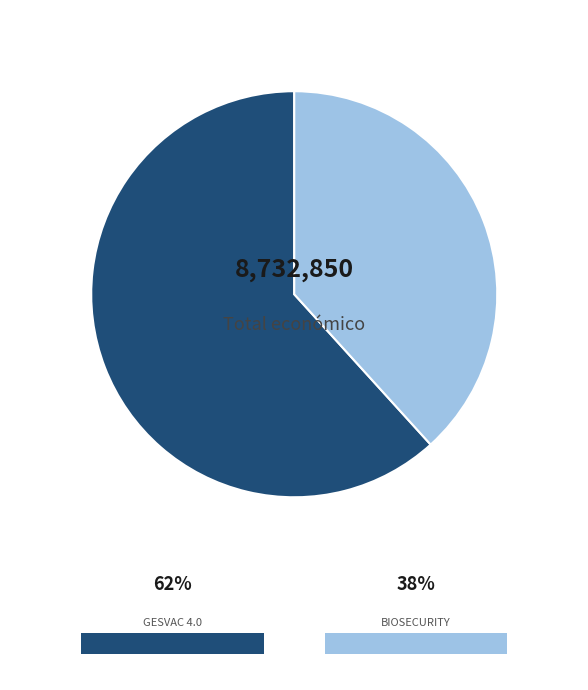

Does any single category account for the majority?

Yes